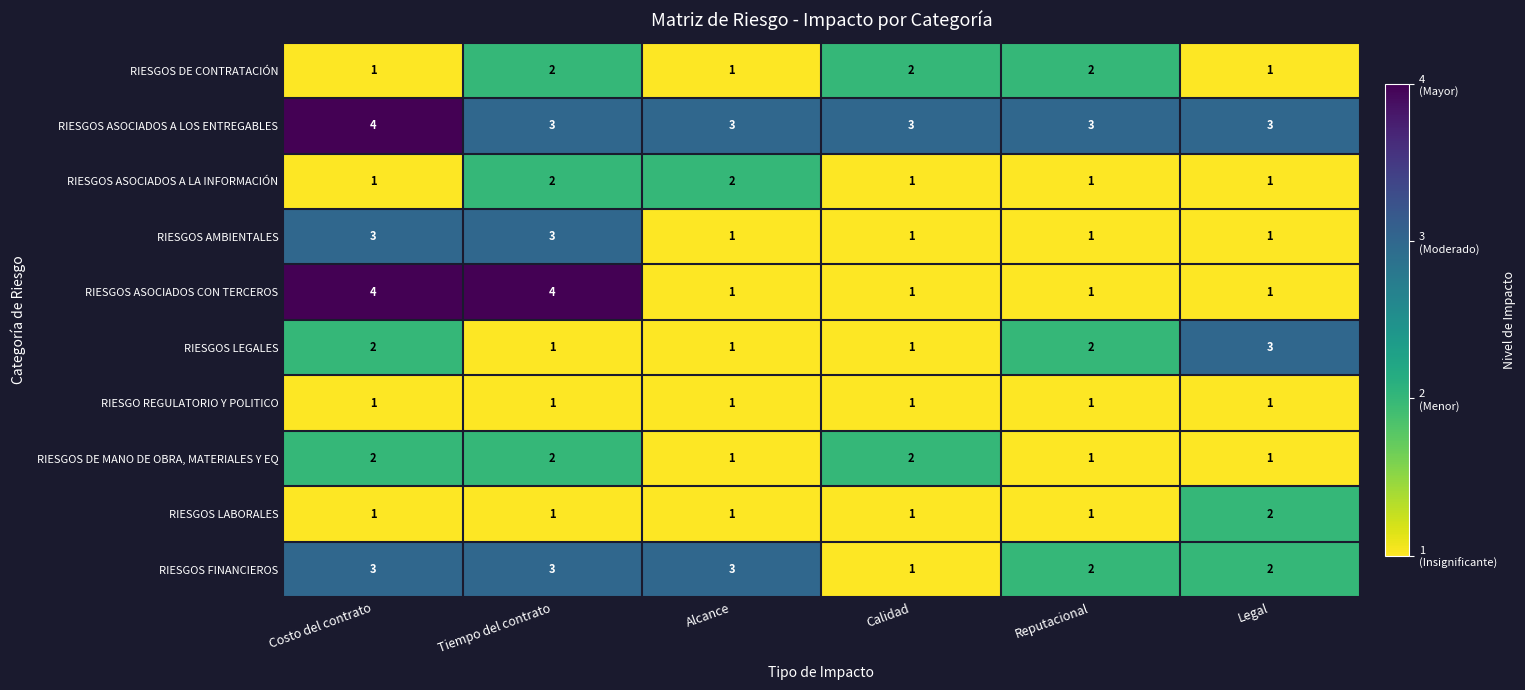

The value of RIESGOS FINANCIEROS at Calidad is 1. True or false?

True